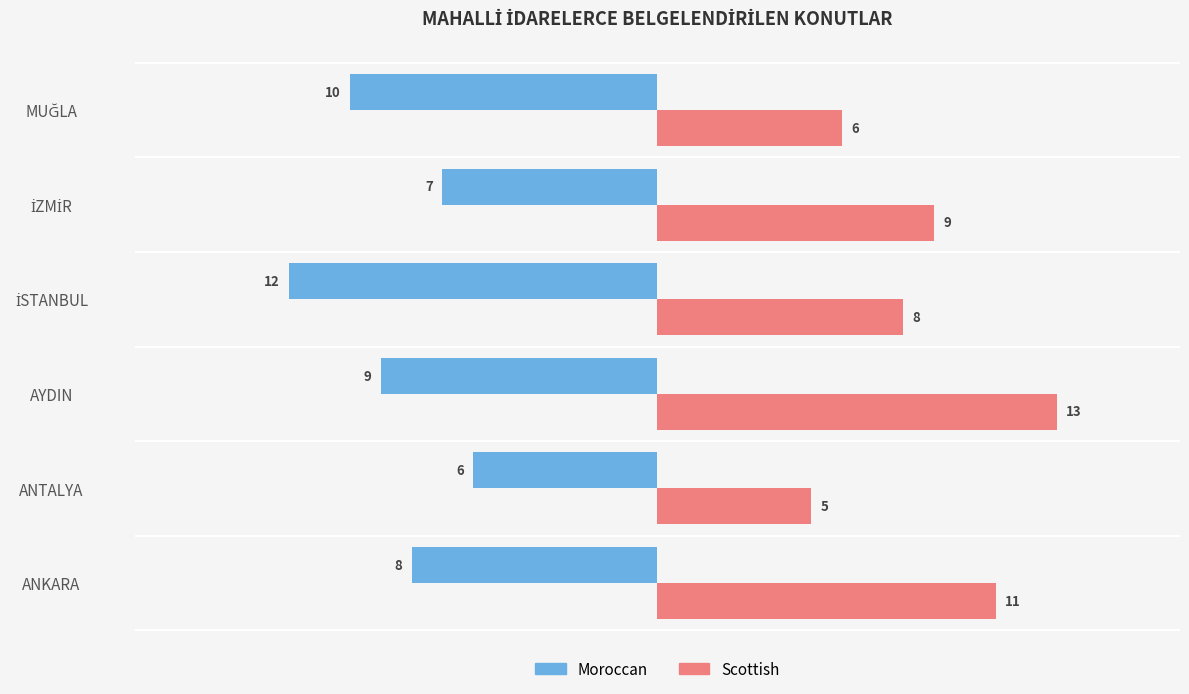

Is the value of Scottish at ANKARA greater than the value of Moroccan at ANTALYA?

Yes